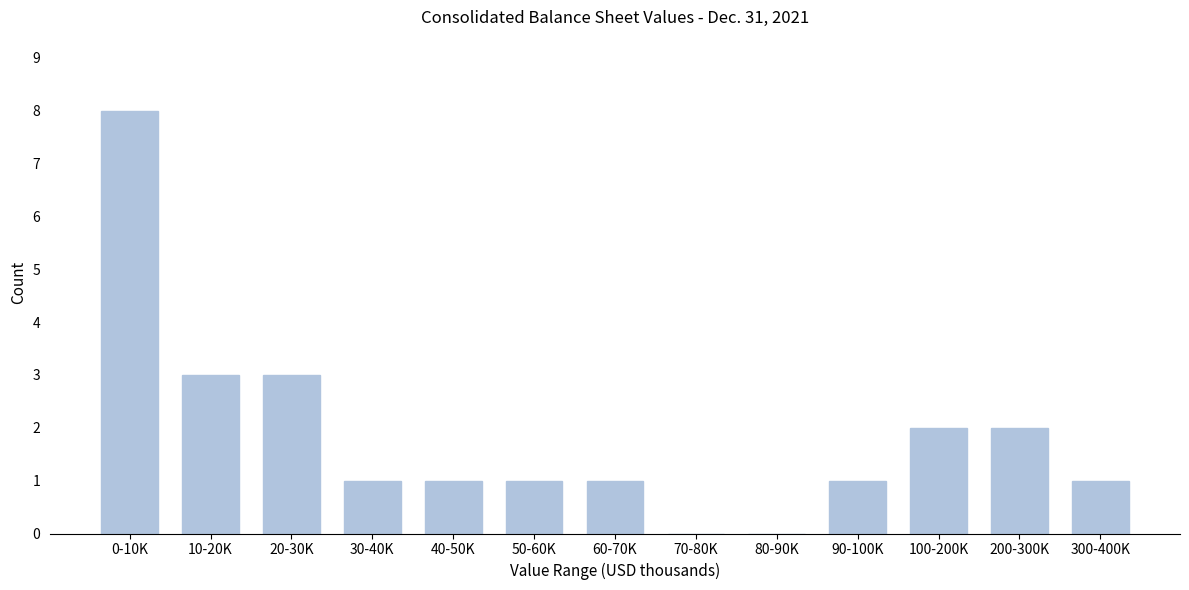

Reading right to left, transcribe all the data shown in this chart.

300-400K=1	200-300K=2	100-200K=2	90-100K=1	80-90K=0	70-80K=0	60-70K=1	50-60K=1	40-50K=1	30-40K=1	20-30K=3	10-20K=3	0-10K=8